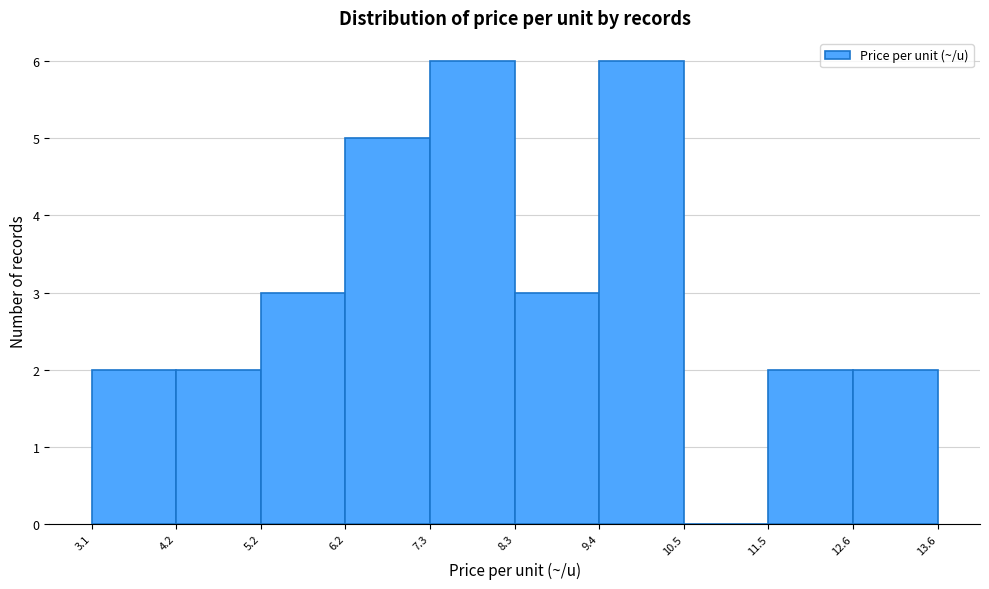

What is the height of the bar covering 6.2 to 7.3 on the x-axis? The values are not printed on the chart, so give them approximately, as read against the axis.

5